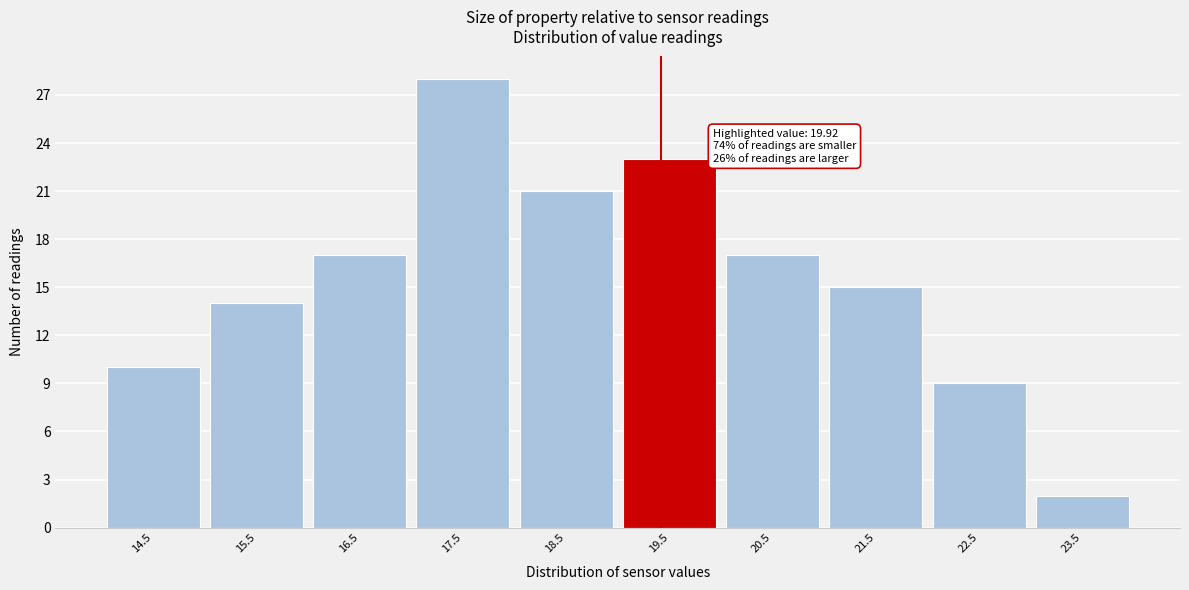

Reading left to right, what are all the values shown in this chart?

10	14	17	28	21	23	17	15	9	2